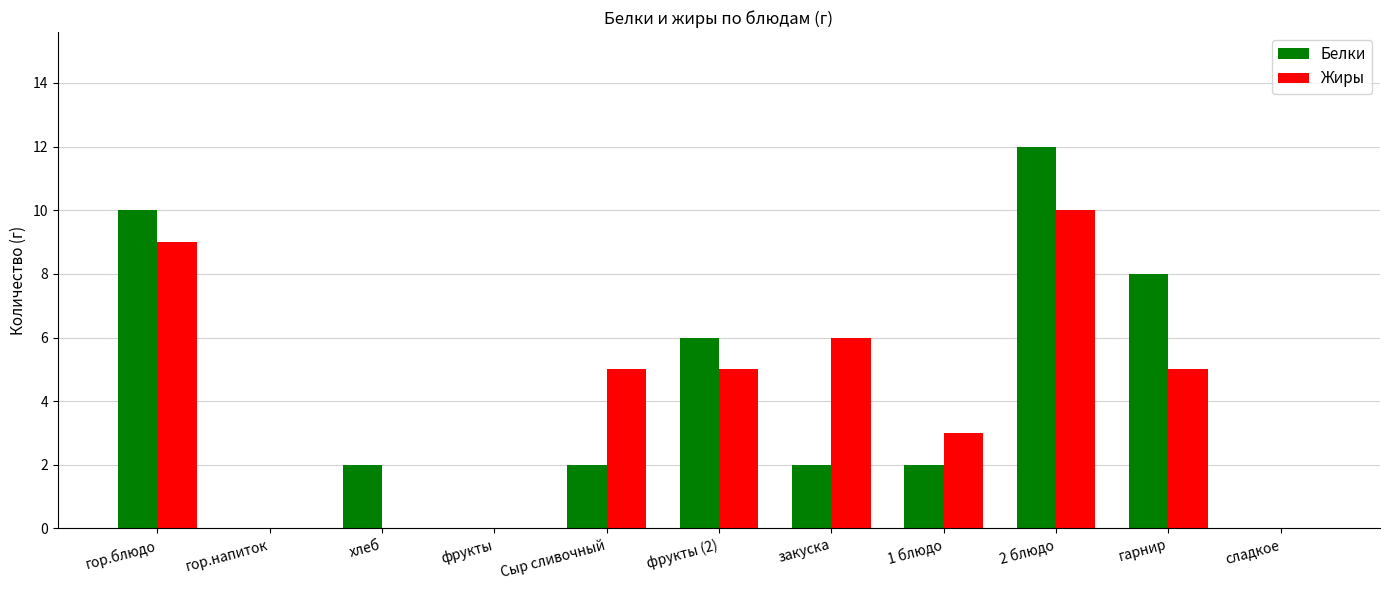

At which label is Белки closest to 6?

фрукты (2)